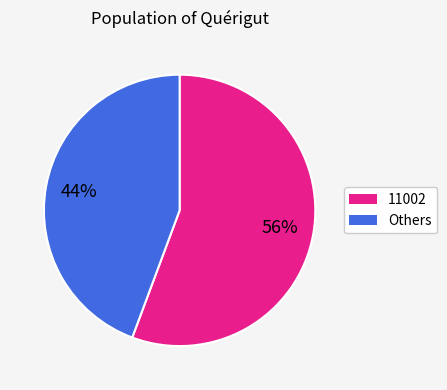

Is it true that 11002 is 46% of the pie?

False